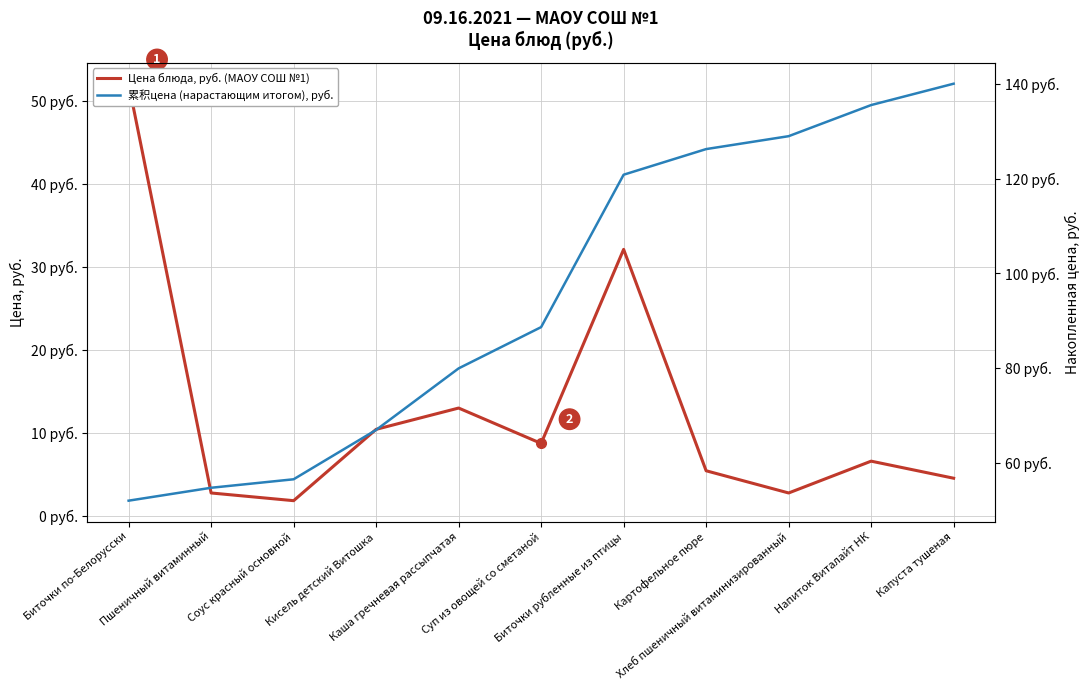

At which category does Цена блюда, руб. (МАОУ СОШ №1) reach its first local peak?

Каша гречневая рассыпчатая